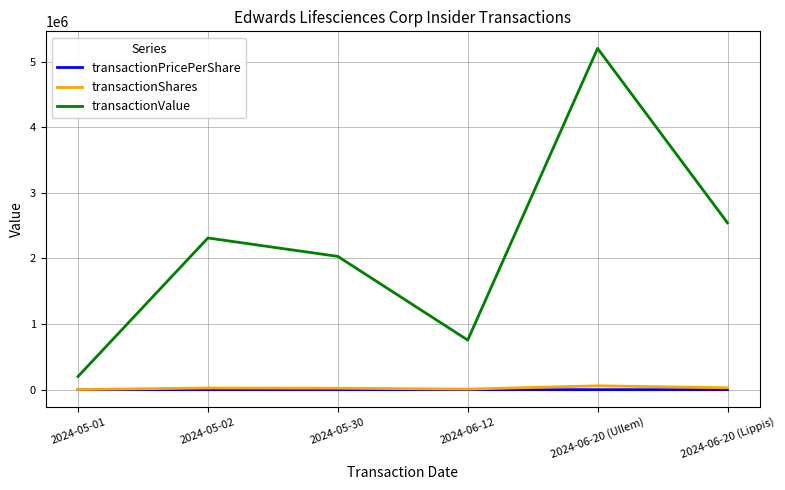

Is this an area chart (filled region under the line)?

No